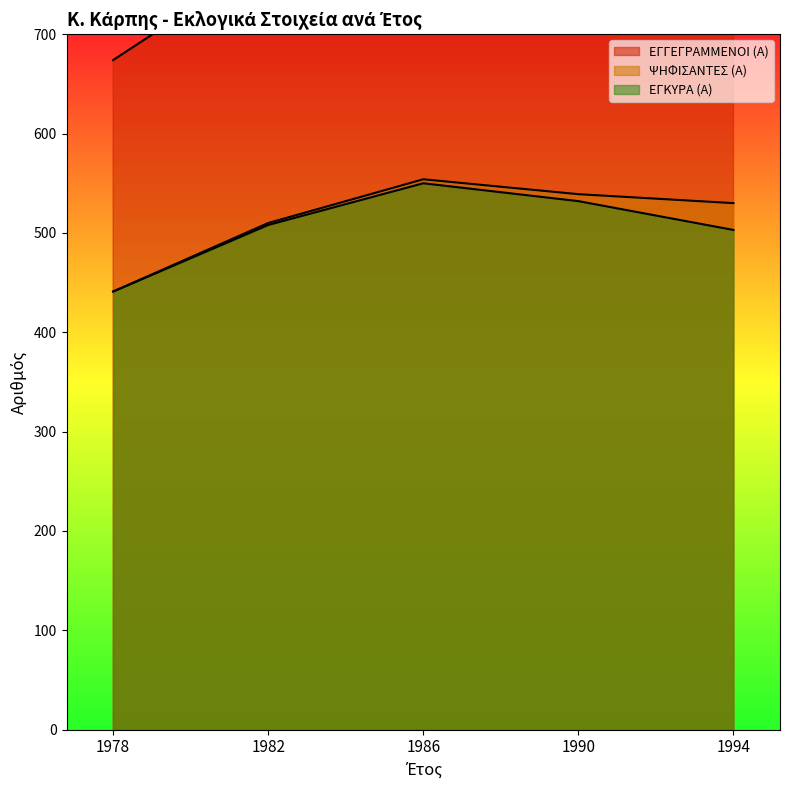

How many data points in ΨΗΦΙΣΑΝΤΕΣ (Α) are above 530?

2